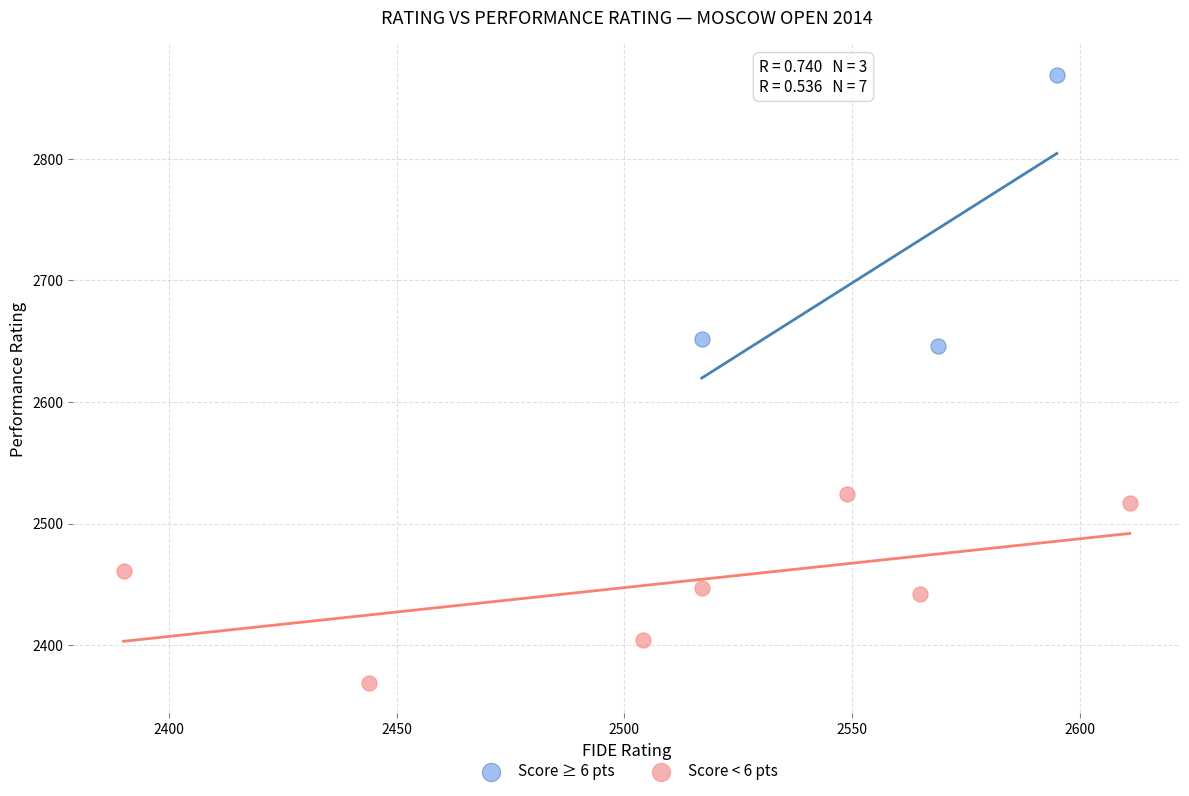

Which series has the widest spread of Y values?

Score ≥ 6 pts